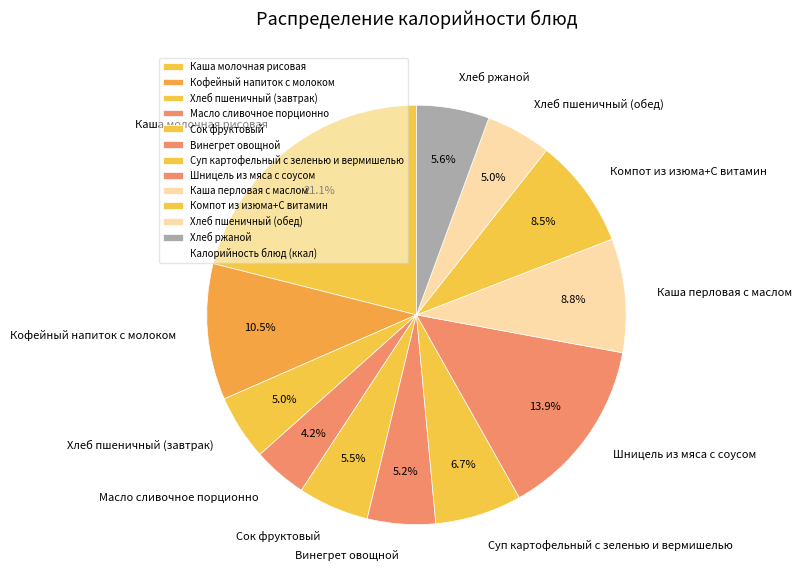

To the nearest percent, what is the average slice percentage?

8%